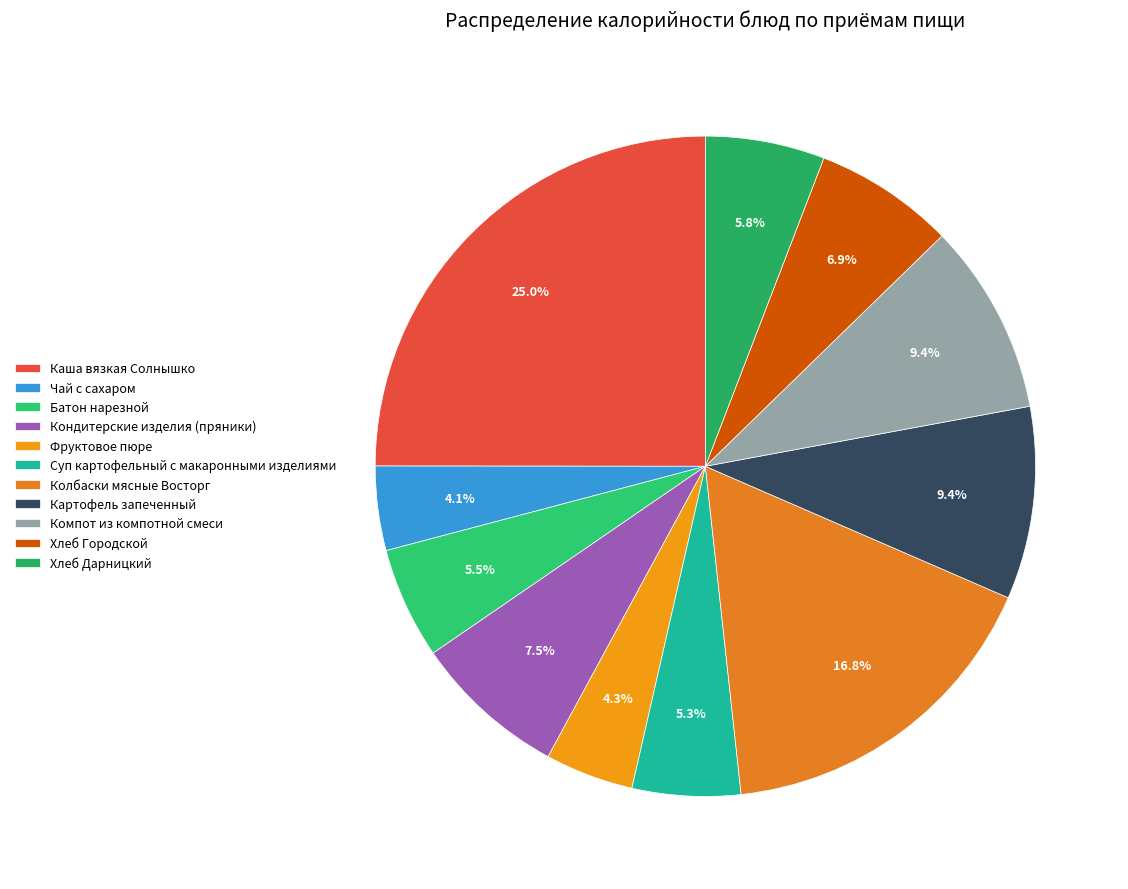

What is the largest slice in the pie chart?

Каша вязкая Солнышко